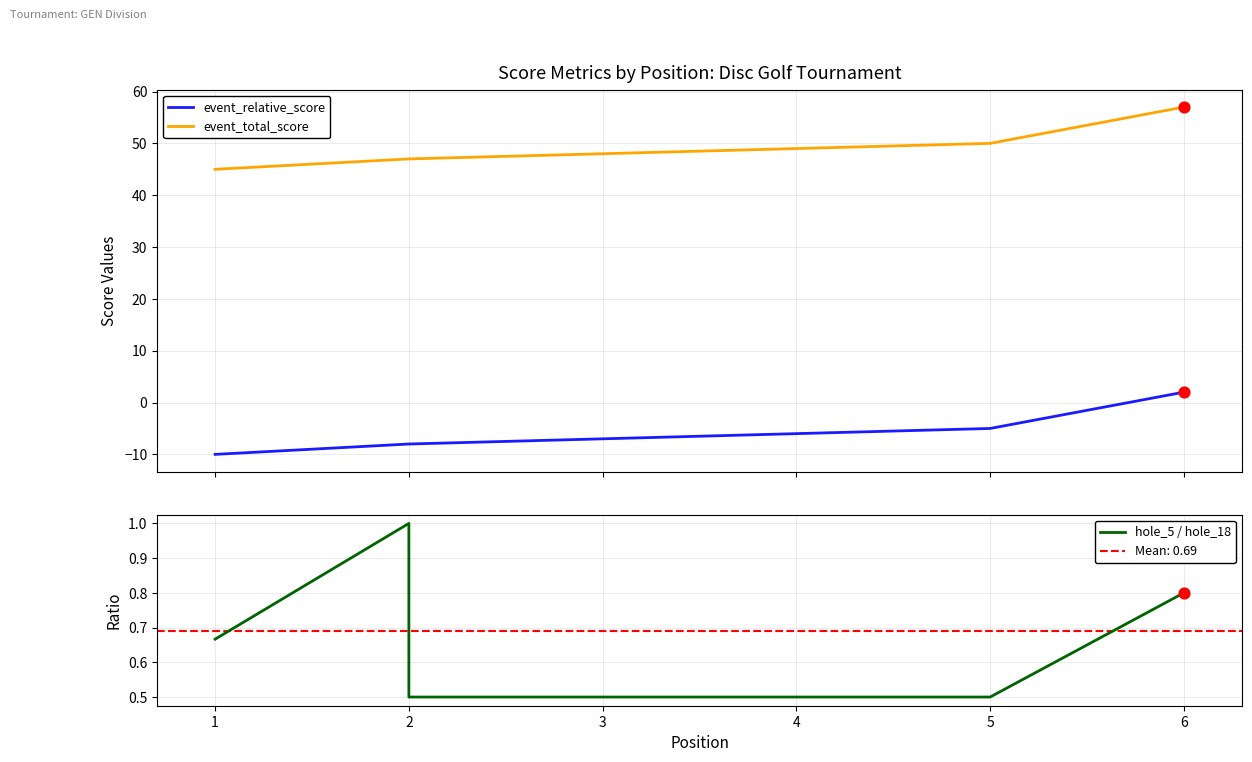

Which series contains the highest Y value?

event_total_score